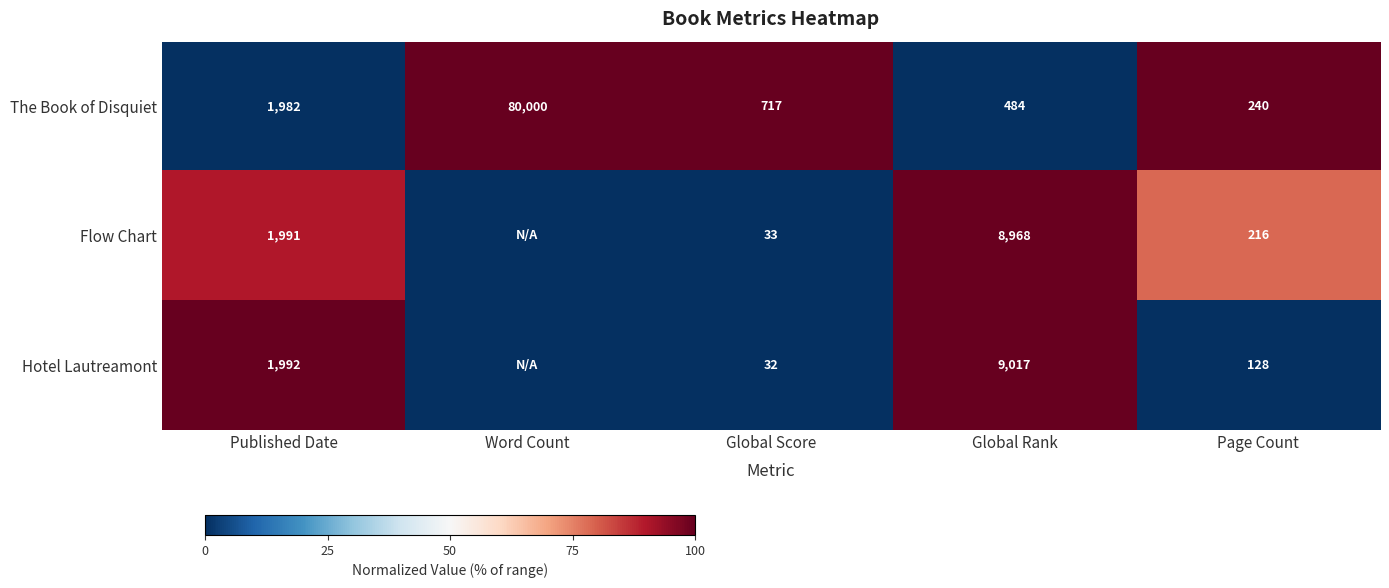

Rank the series at Global Score from lowest to highest value.

Hotel Lautreamont, Flow Chart, The Book of Disquiet